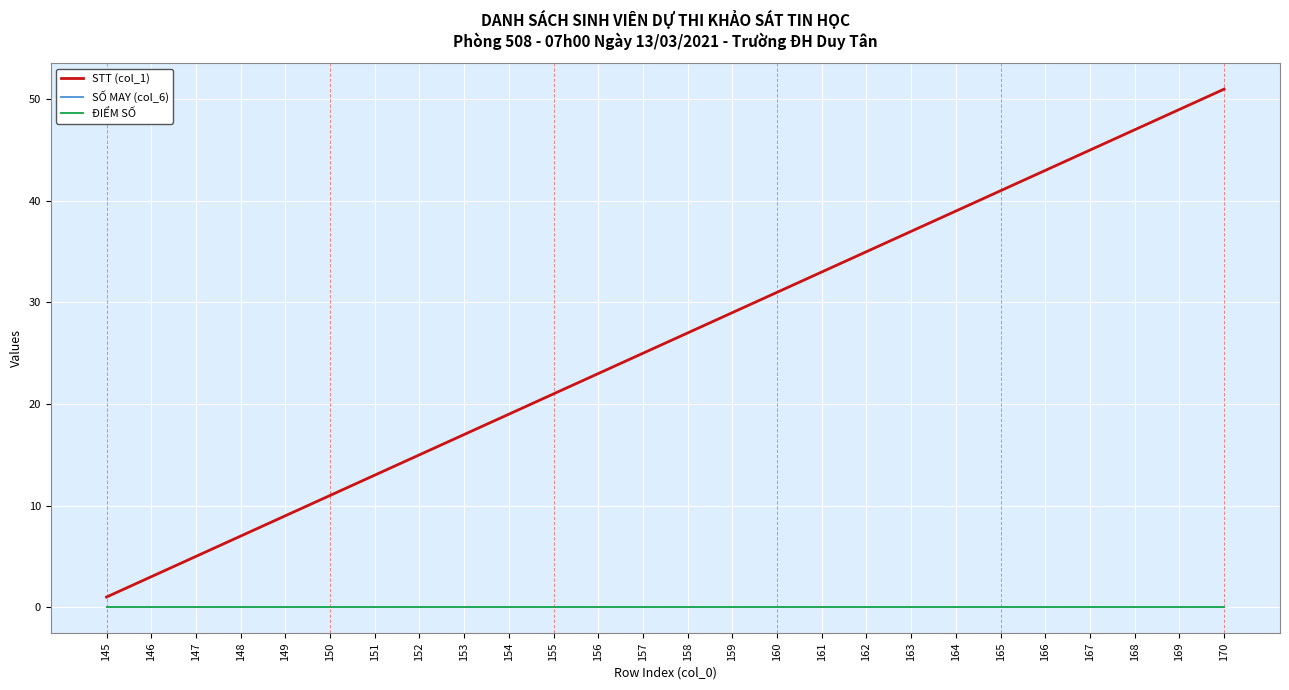

True or false: STT (col_1) has a value of 5 at 147.

True